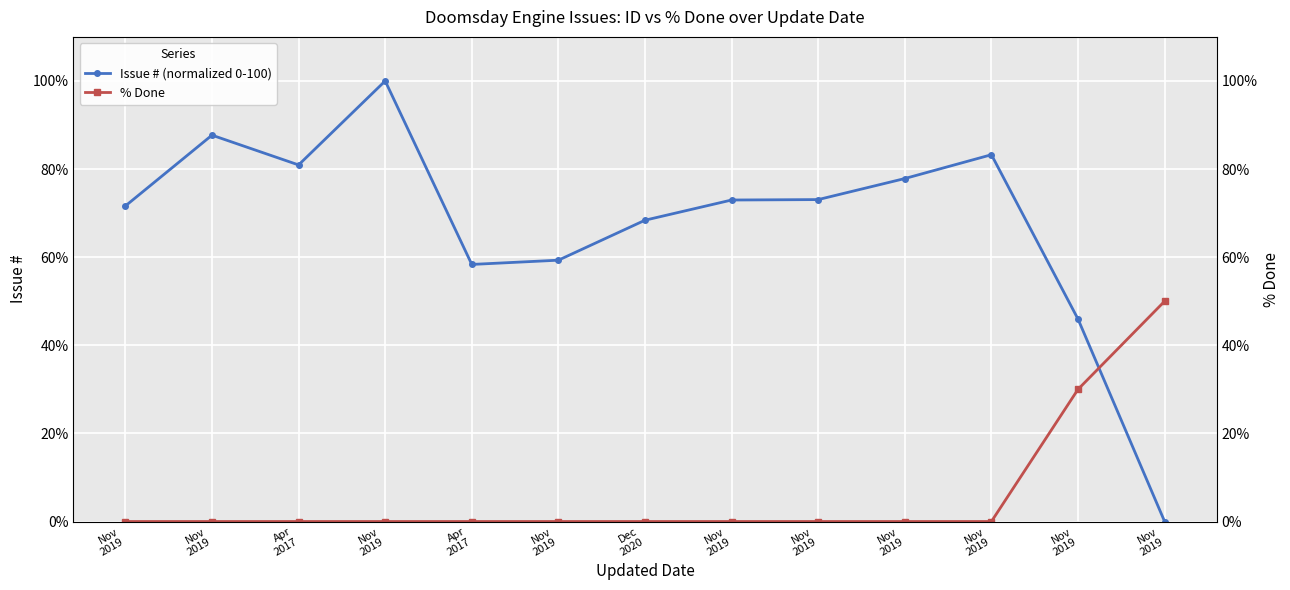

Between which two adjacent categories do Issue # (normalized 0-100) and % Done first intersect?

Nov
2019 and Nov
2019